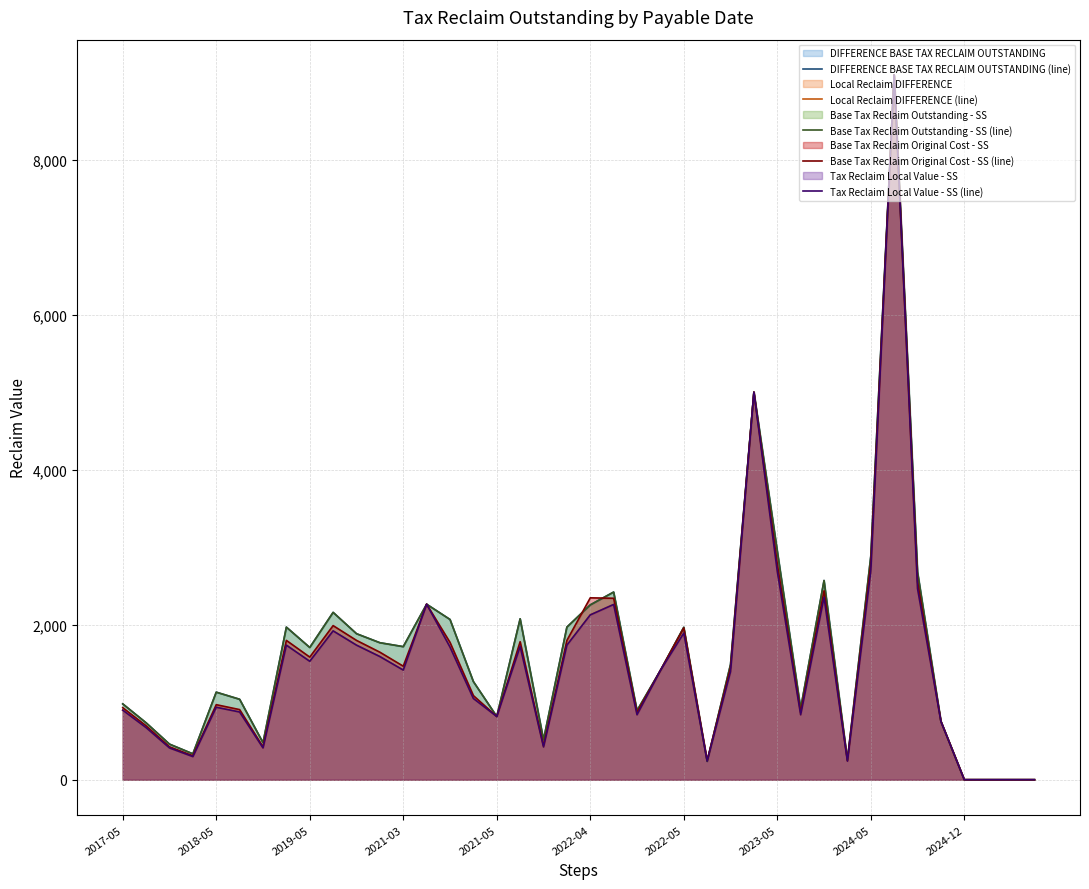

Rank the series at 29 from highest to lowest value.

DIFFERENCE BASE TAX RECLAIM OUTSTANDING (line), Base Tax Reclaim Outstanding - SS (line), Base Tax Reclaim Original Cost - SS (line), Local Reclaim DIFFERENCE (line), Tax Reclaim Local Value - SS (line)